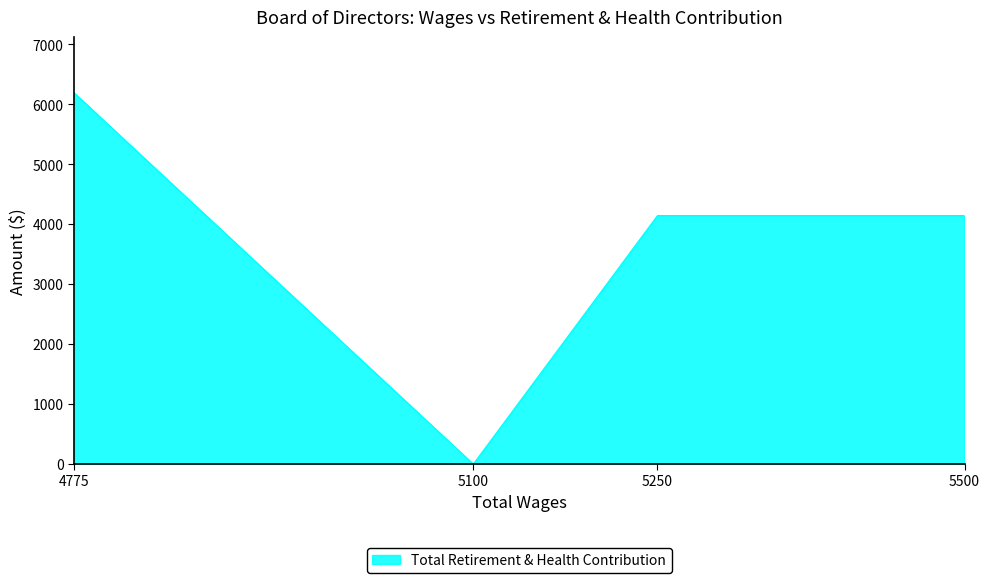

True or false: there are more than 1 points higher than both neighbors.

False